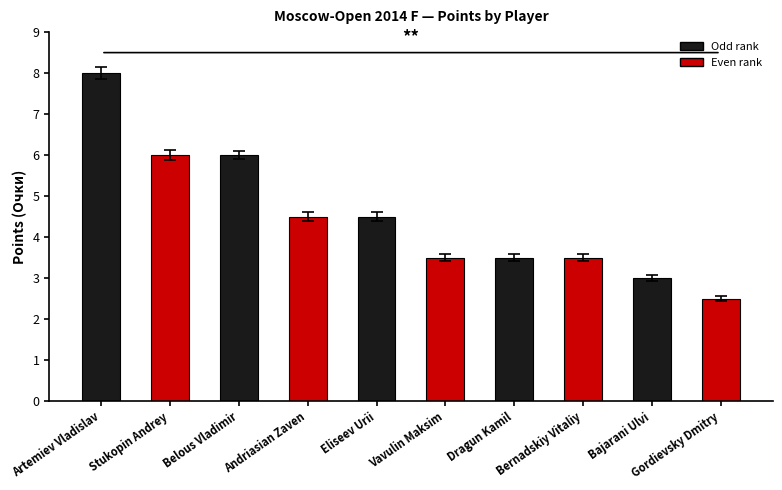

Which category has the lowest value across all series?

Gordievsky Dmitry